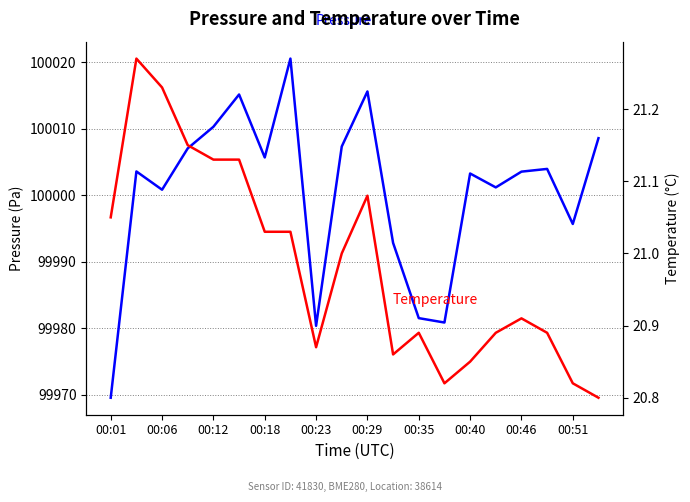

What is the difference between the second highest and second lowest values in the Temperature series?

0.4